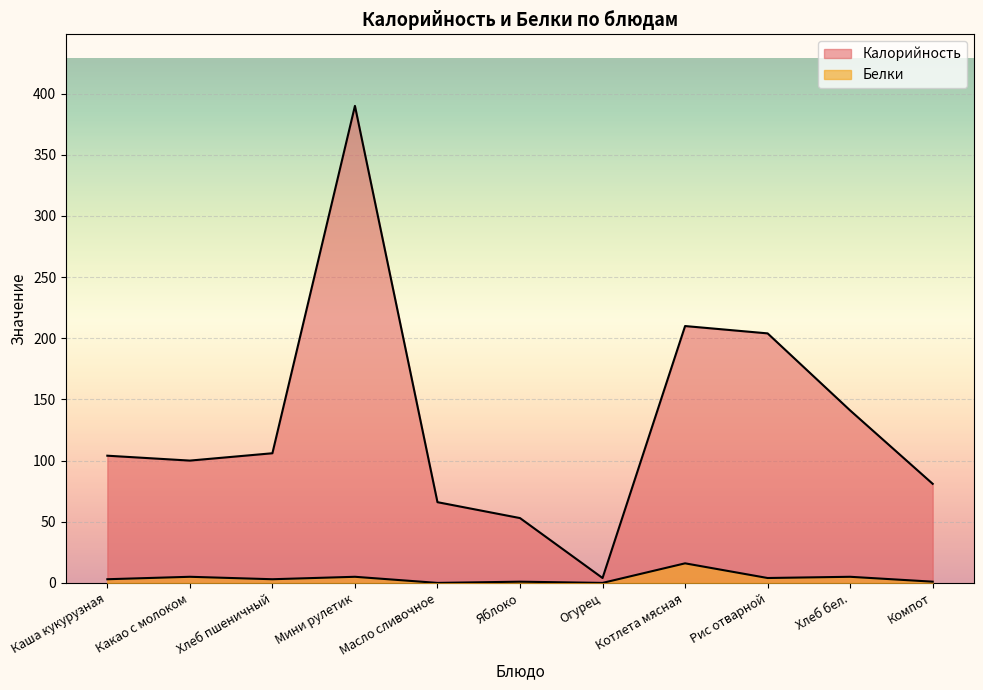

At which category does Калорийность reach its first local peak?

Мини рулетик